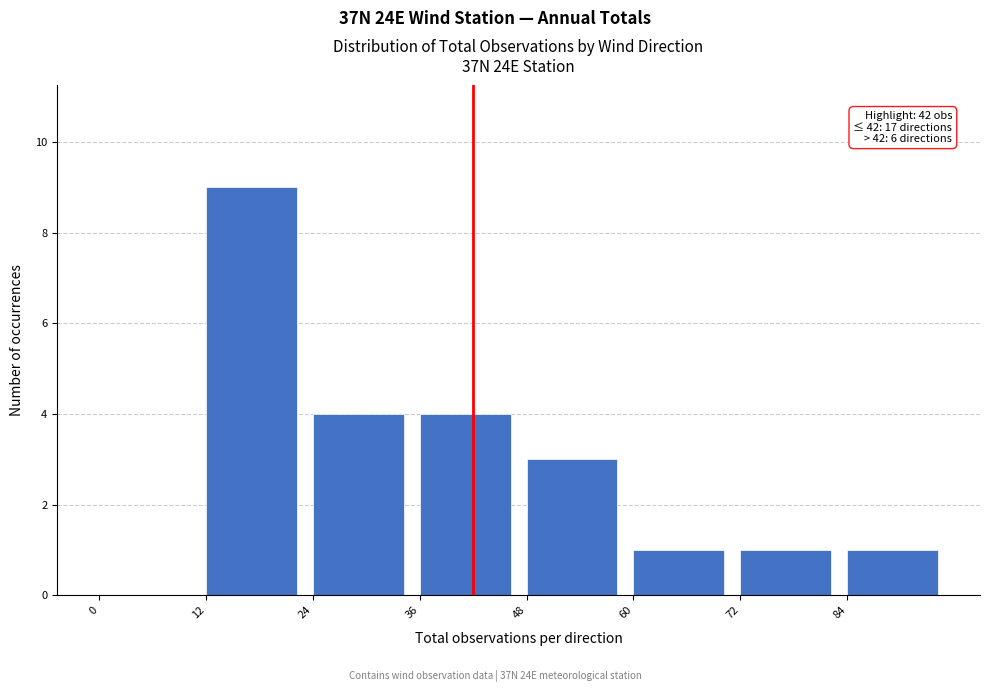

Which range on the x-axis has the tallest bar?

12 to 24